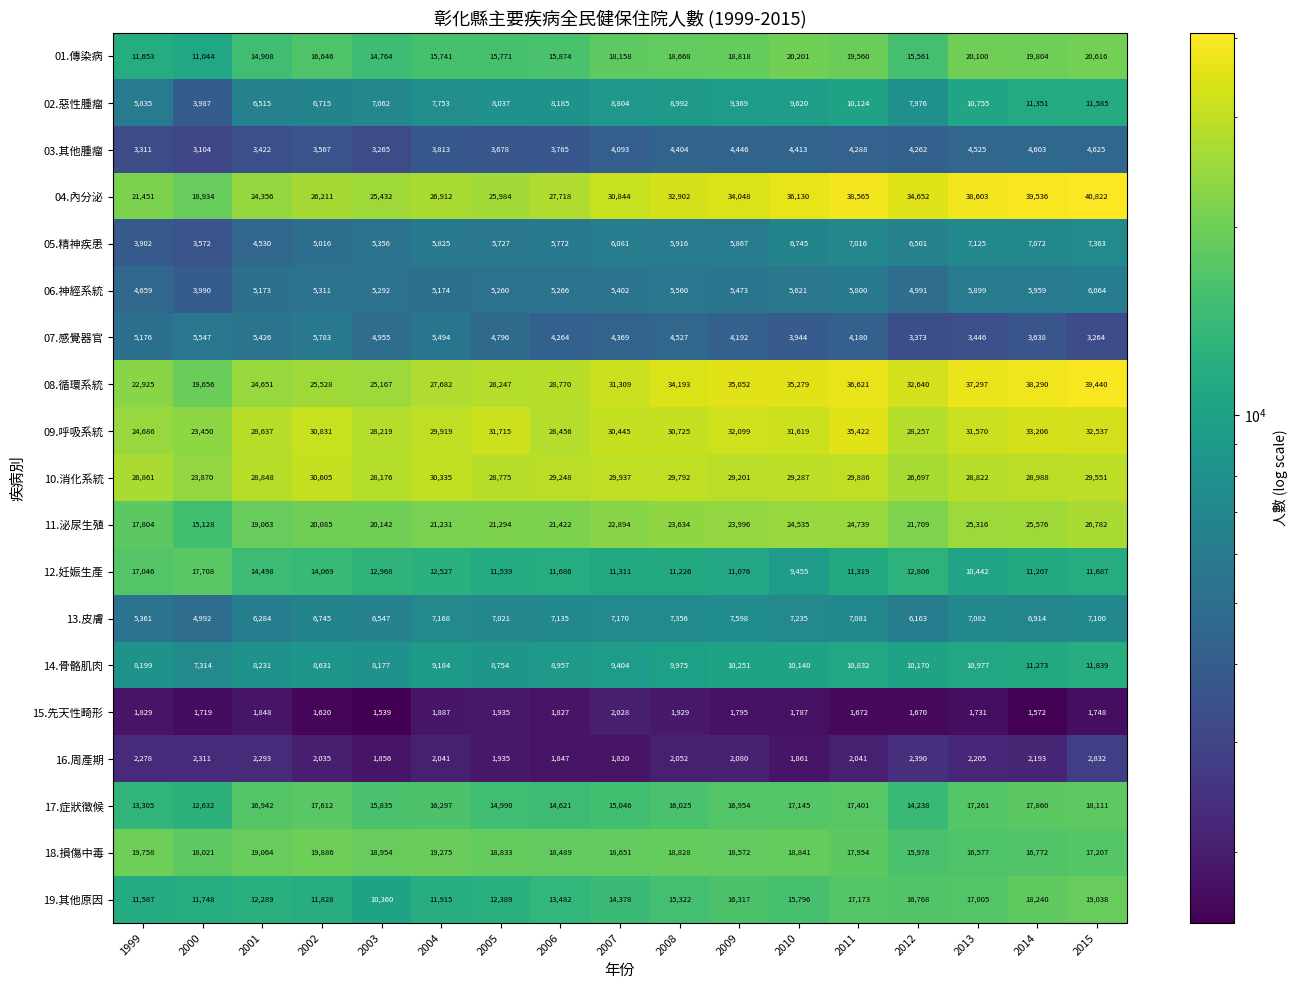

Which series changed the most between 2002 and 2003?

09.呼吸系統